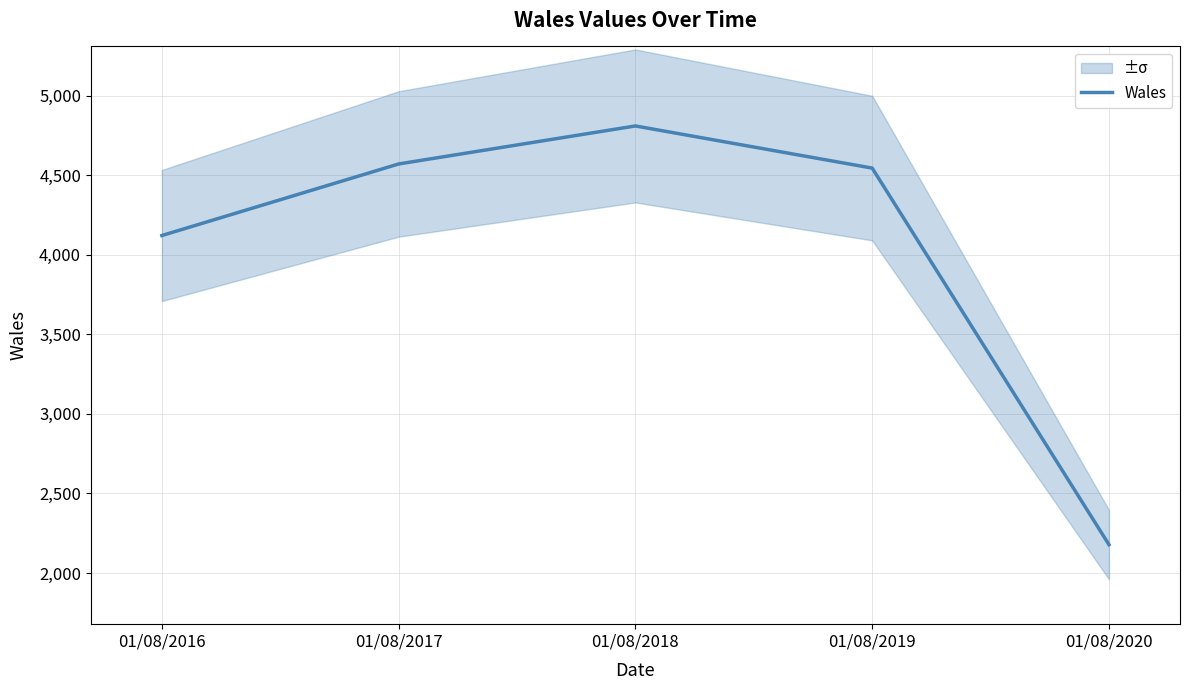

Reading right to left, transcribe all the data shown in this chart.

2178	4546	4811	4572	4122